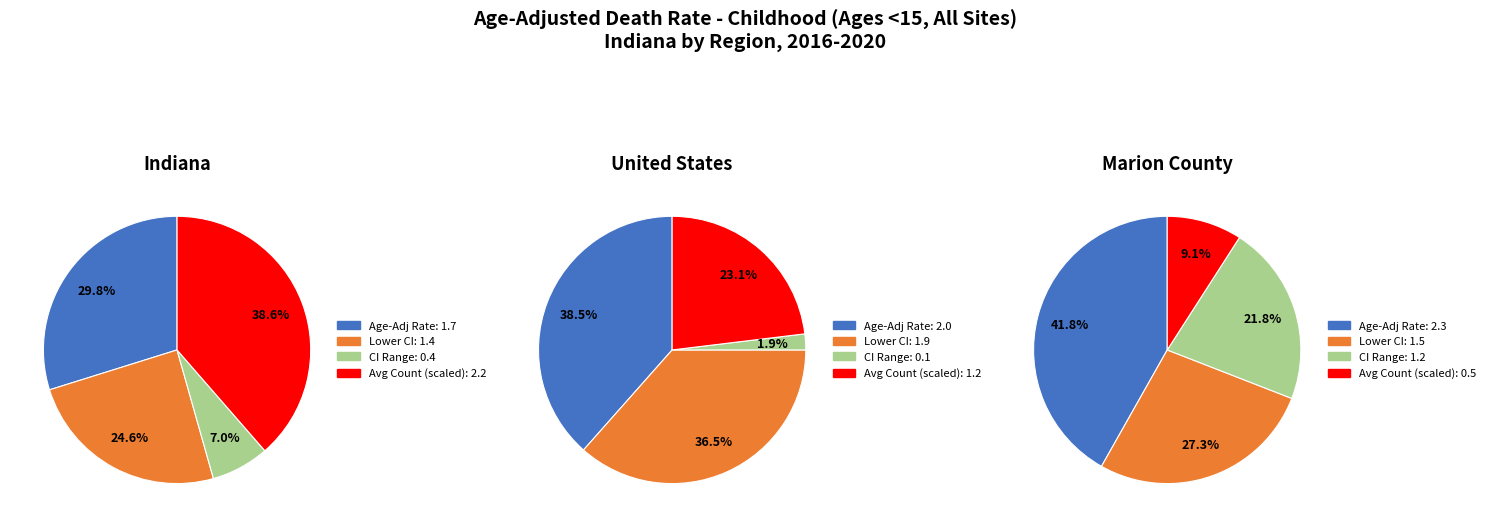

Rank the categories by value from highest to lowest.

Marion County, United States, Indiana